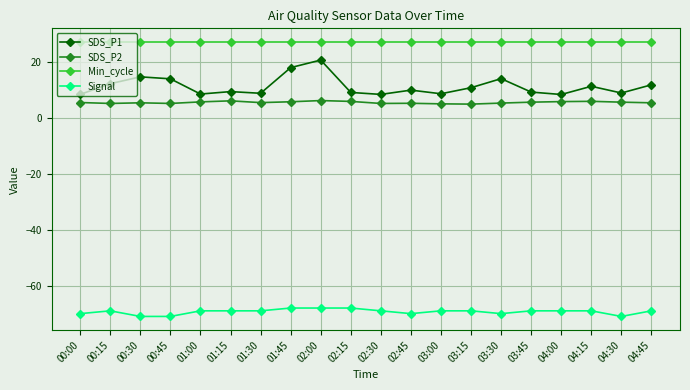

Which series has the largest range (max minus min)?

SDS_P1